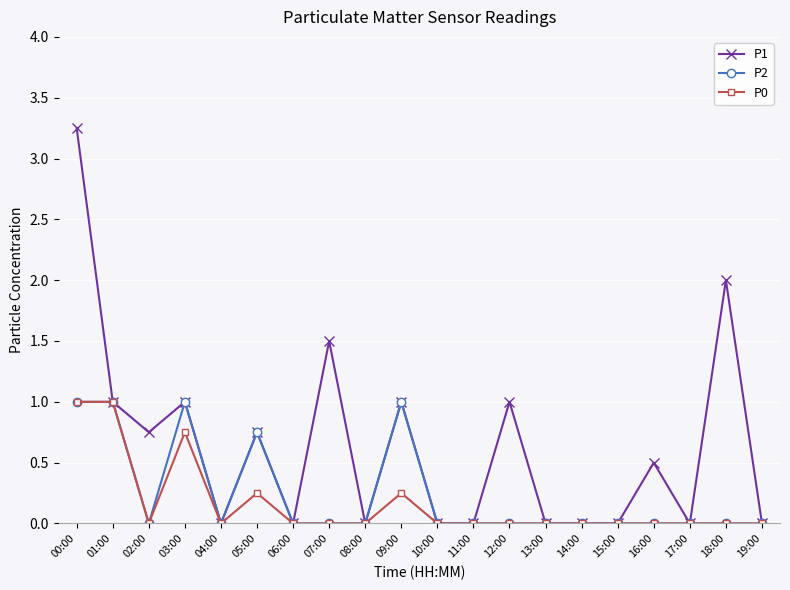

Is it true that P0 equals 0.0 at 17:00?

True